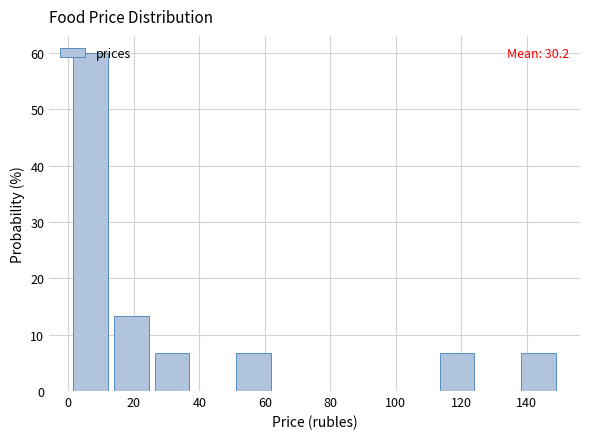

Which range on the x-axis has the tallest bar?

2 to 14